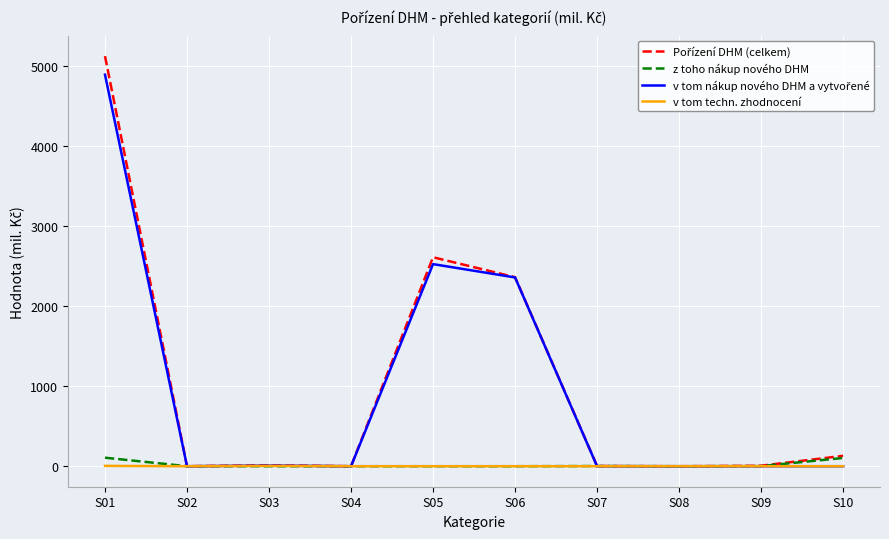

At which category does the chart reach its peak across all series?

S01